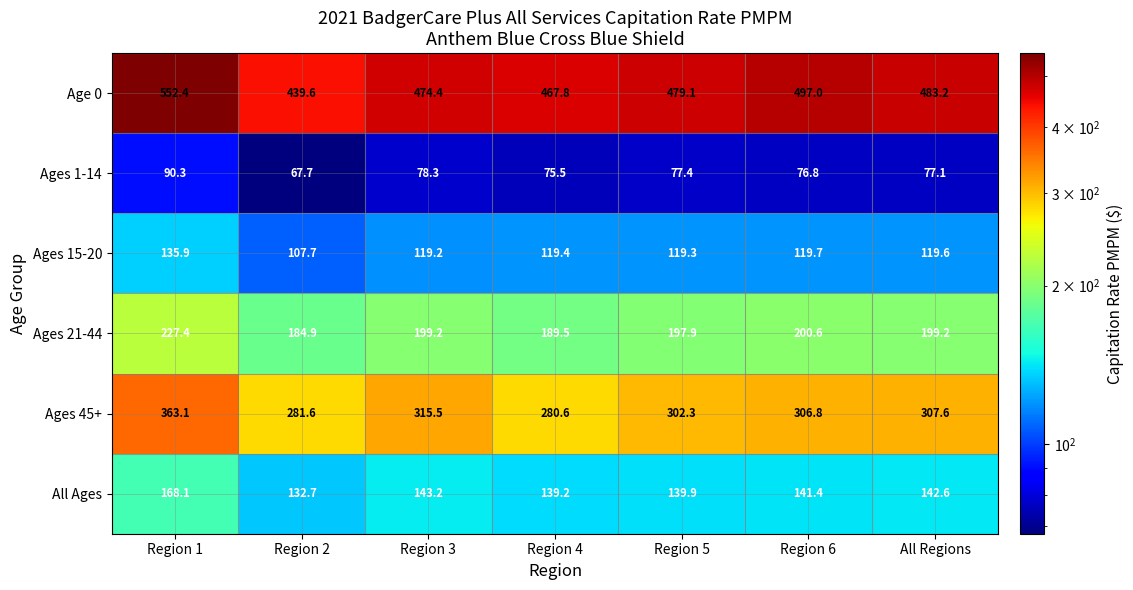

List the series in order of their peak value, lowest first.

Ages 1-14, Ages 15-20, All Ages, Ages 21-44, Ages 45+, Age 0